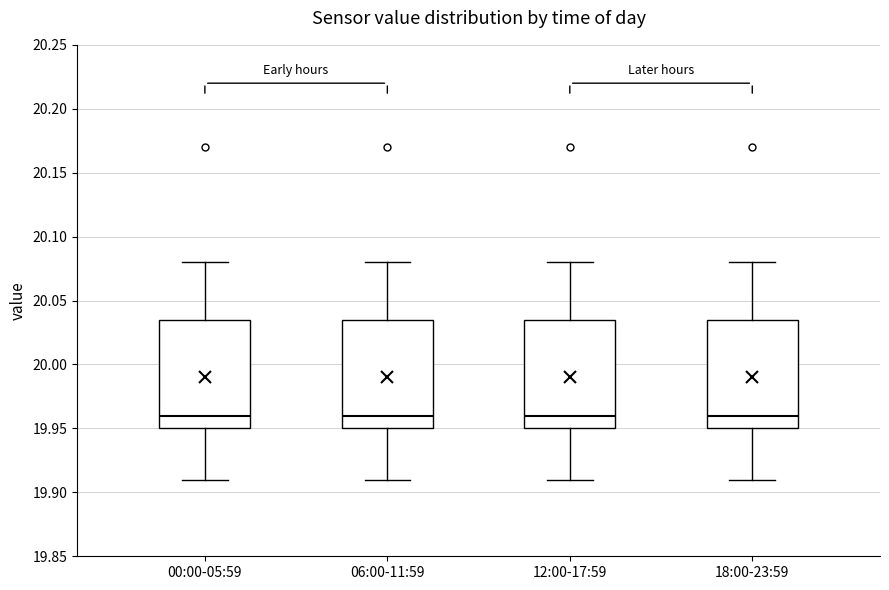

Where is the upper edge of the box for 18:00-23:59 on the y-axis? The values are not printed on the chart, so give them approximately, as read against the axis.

20.035